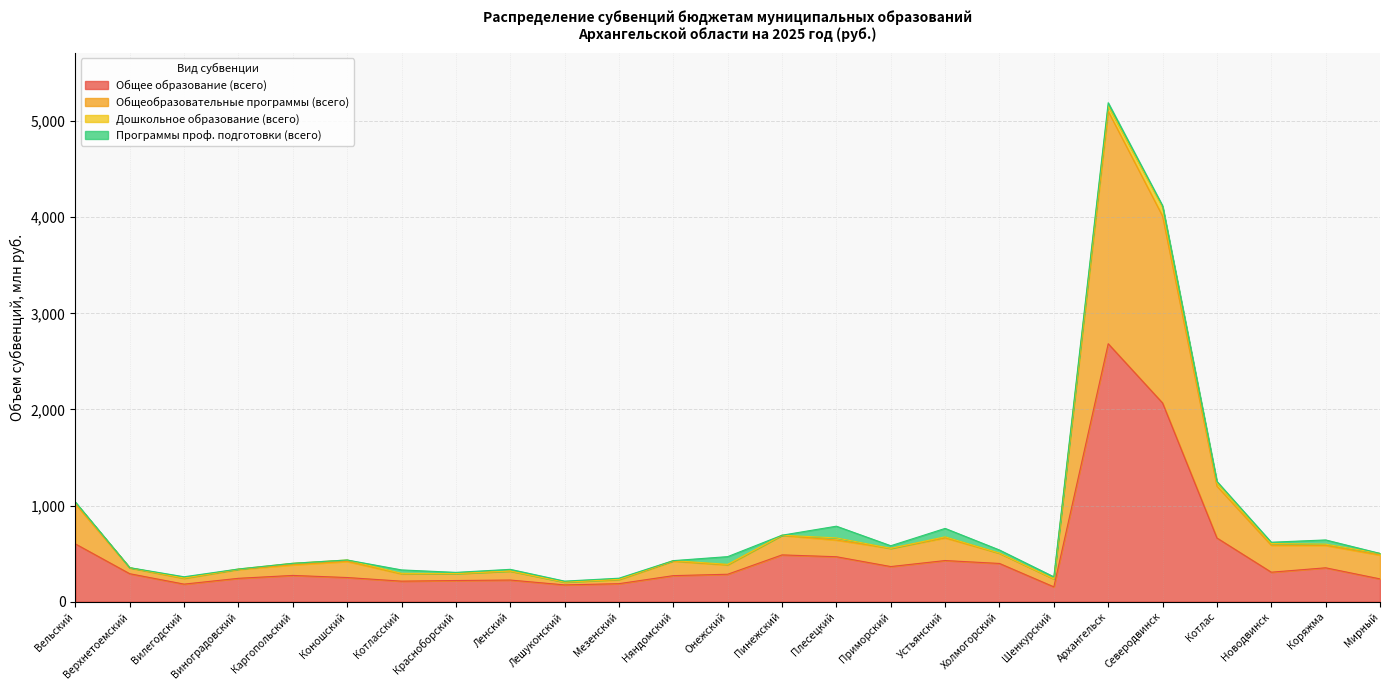

What is the difference between the Общее образование (всего) values at Новодвинск and Коношский?

55.5